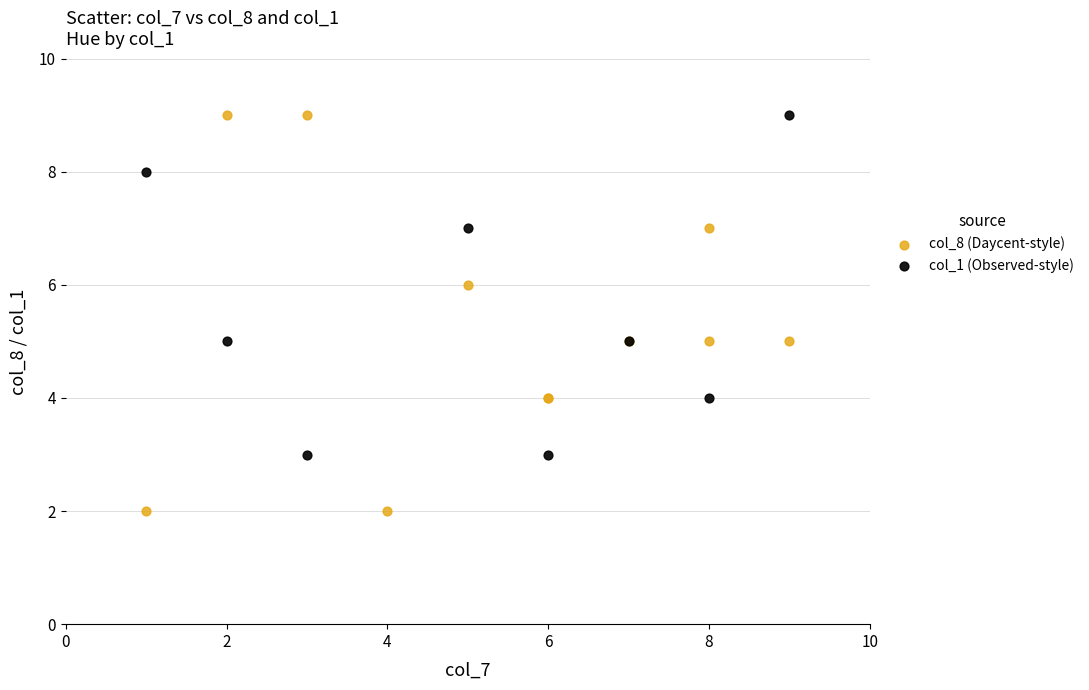

Which series has the largest Y range (max minus min)?

col_8 (Daycent-style)